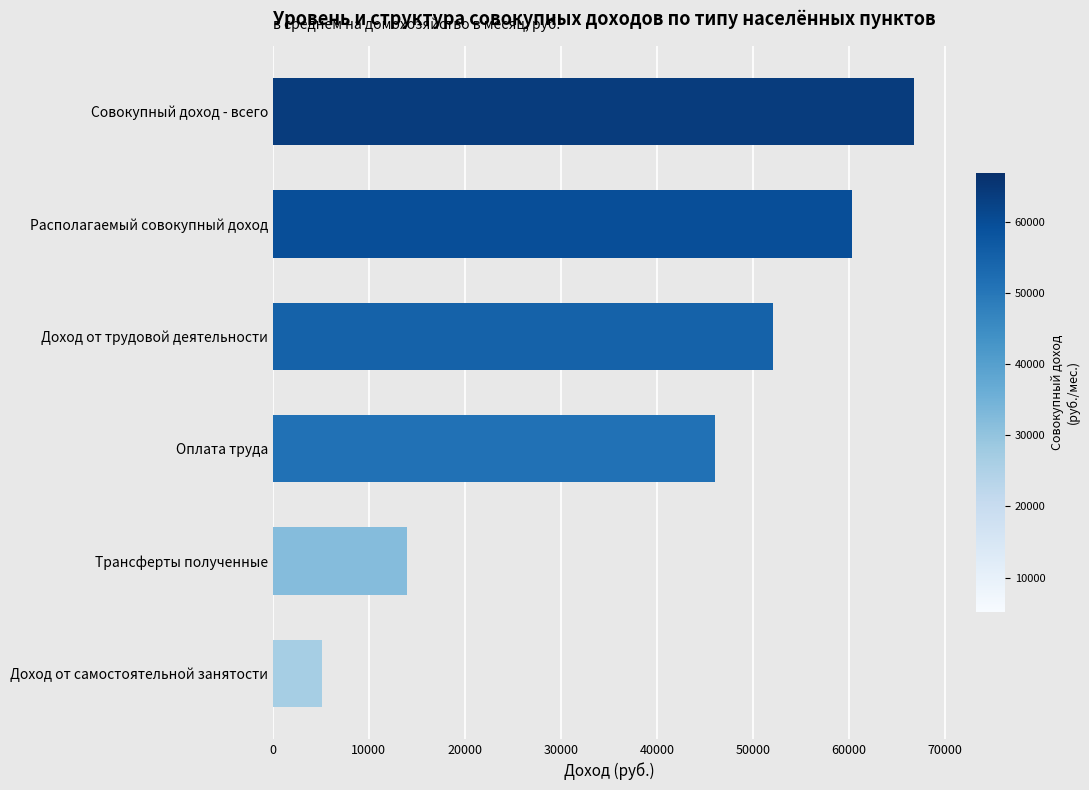

How many data points are less than 52113?

3